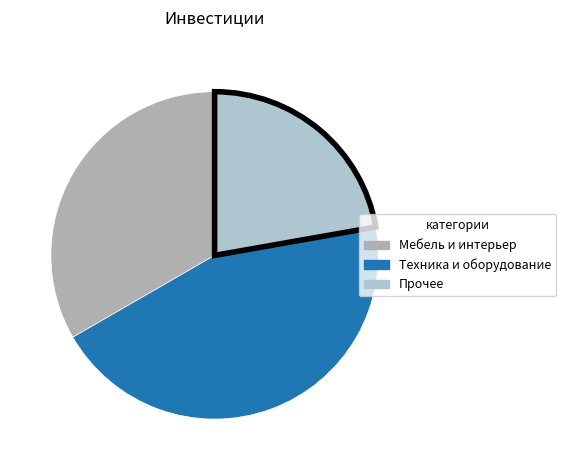

How many segments does this pie chart have?

3